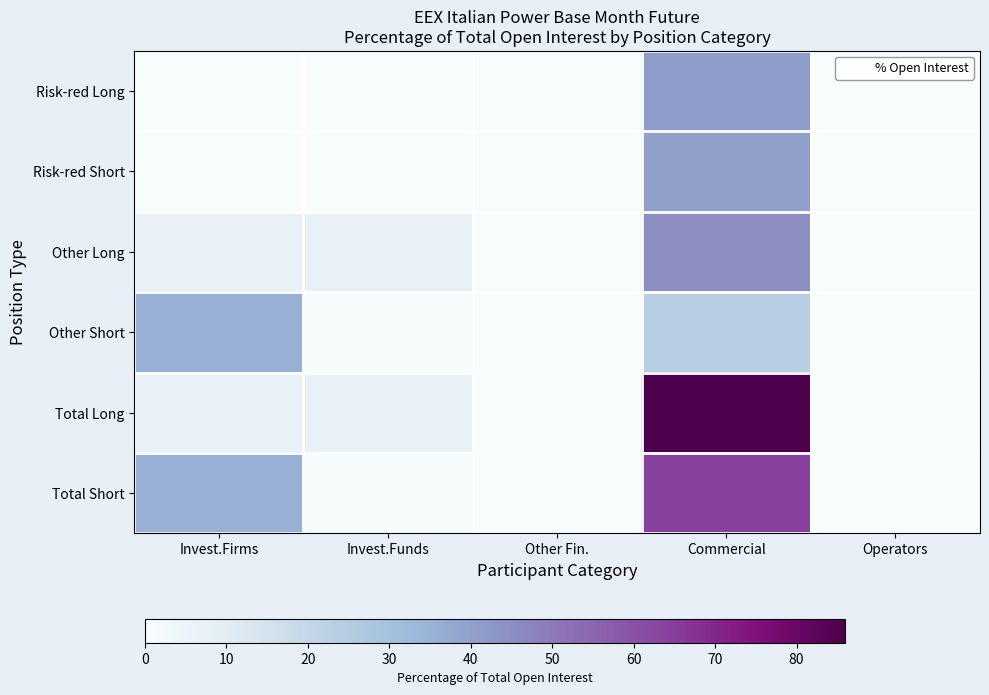

Rank the series at Invest.Funds from highest to lowest value.

Other Long, Total Long, Other Short, Total Short, Risk-red Long, Risk-red Short